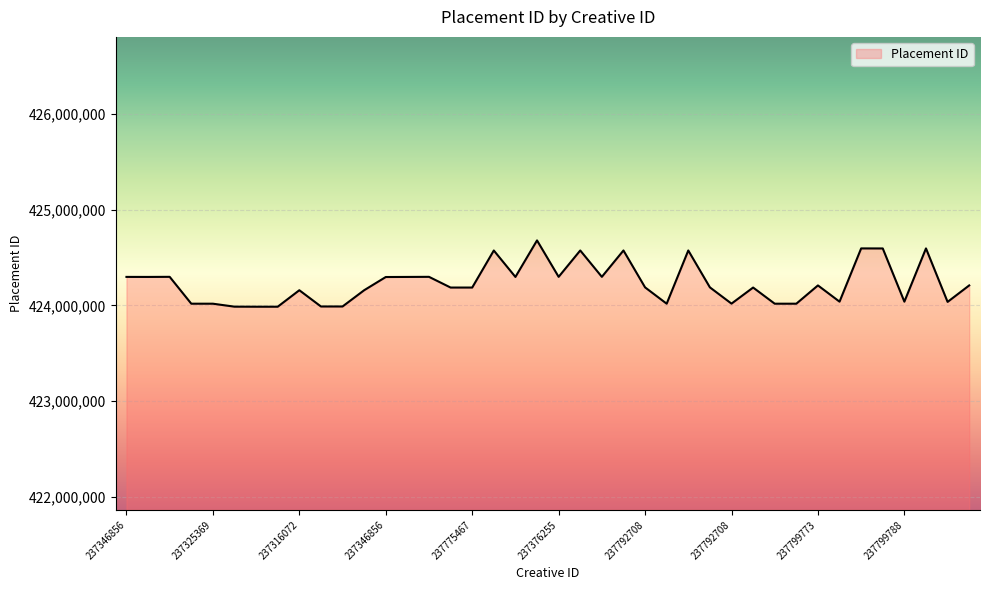

What is the maximum value shown in the chart?

424677768